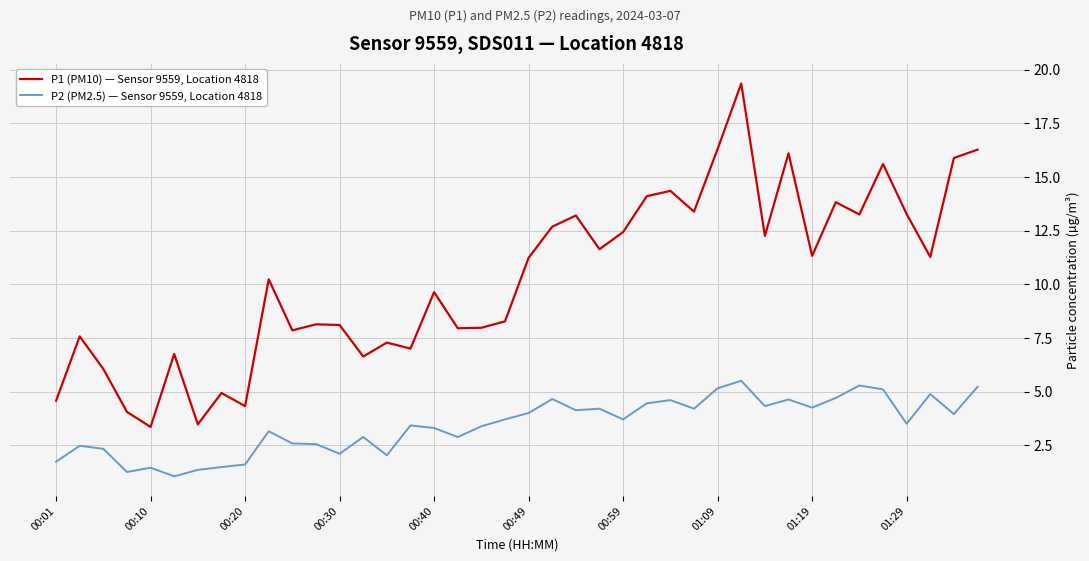

List the series in order of their overall mean, highest first.

P1 (PM10) — Sensor 9559, Location 4818, P2 (PM2.5) — Sensor 9559, Location 4818